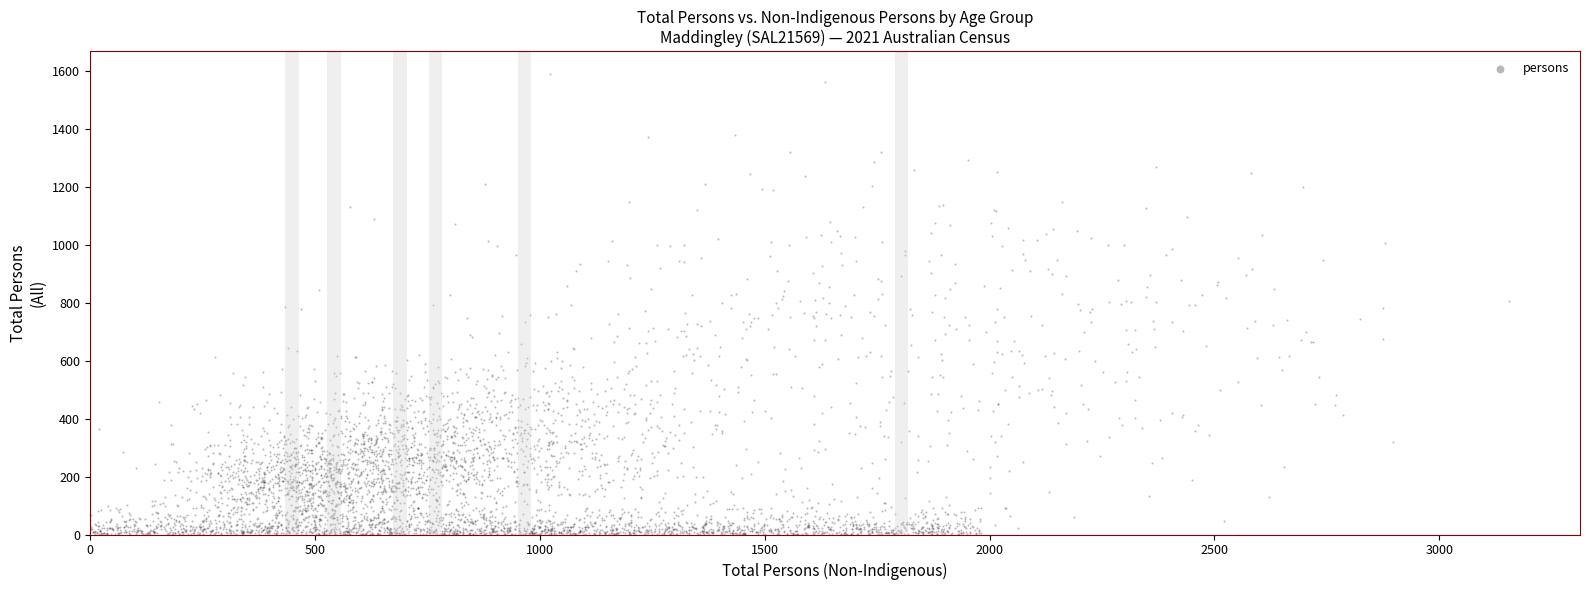

What is the range of X values (max minus min)?

3154.5